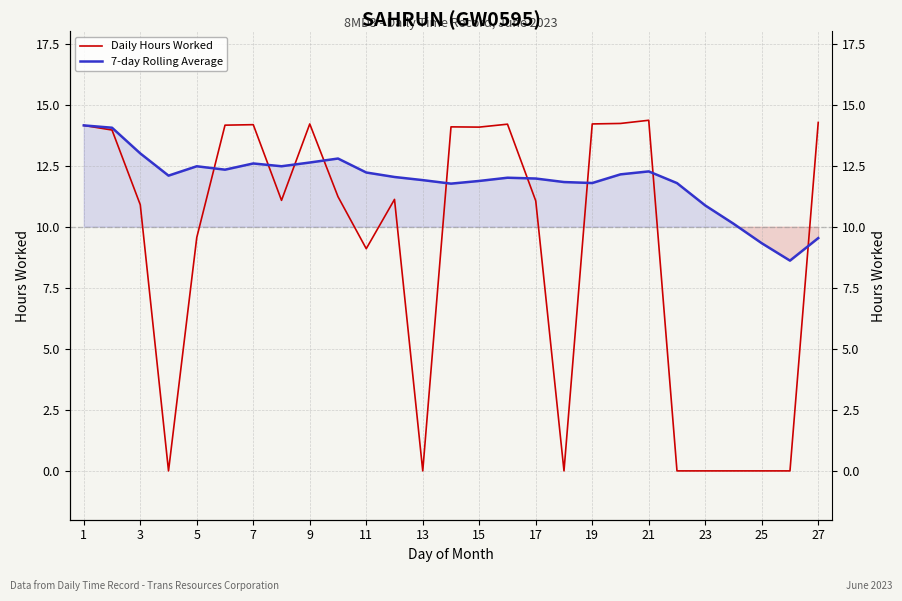

Where does the 7-day Rolling Average series first go above 12?

1